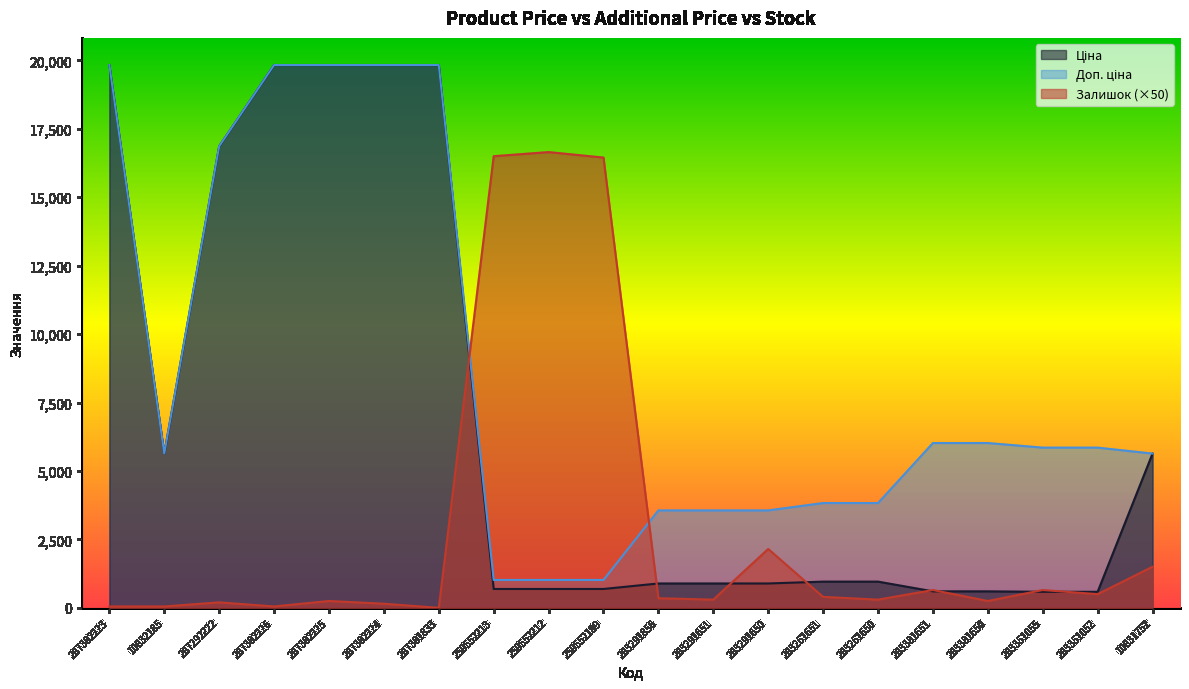

What is the difference between the maximum and minimum values in the Доп. ціна series?

18813.3